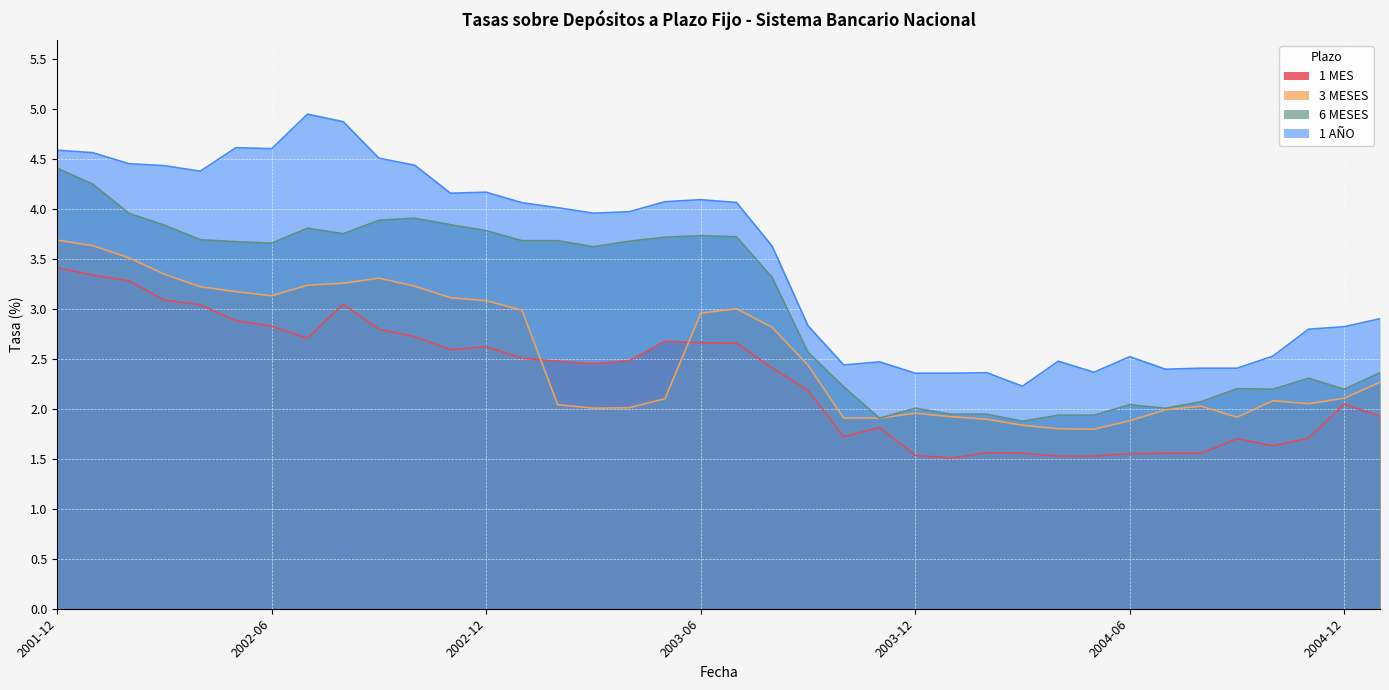

True or false: 3 MESES and 1 MES cross at least once.

True